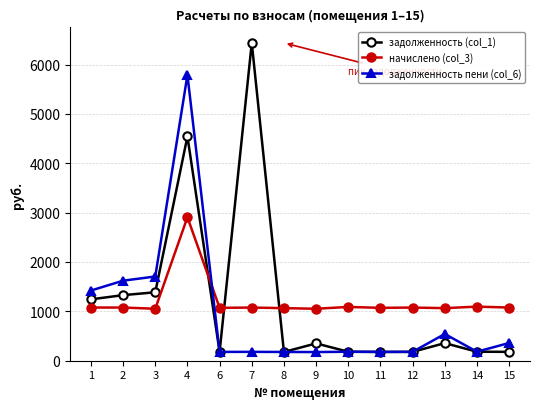

What is the minimum value for начислено (col_3)?

1052.7